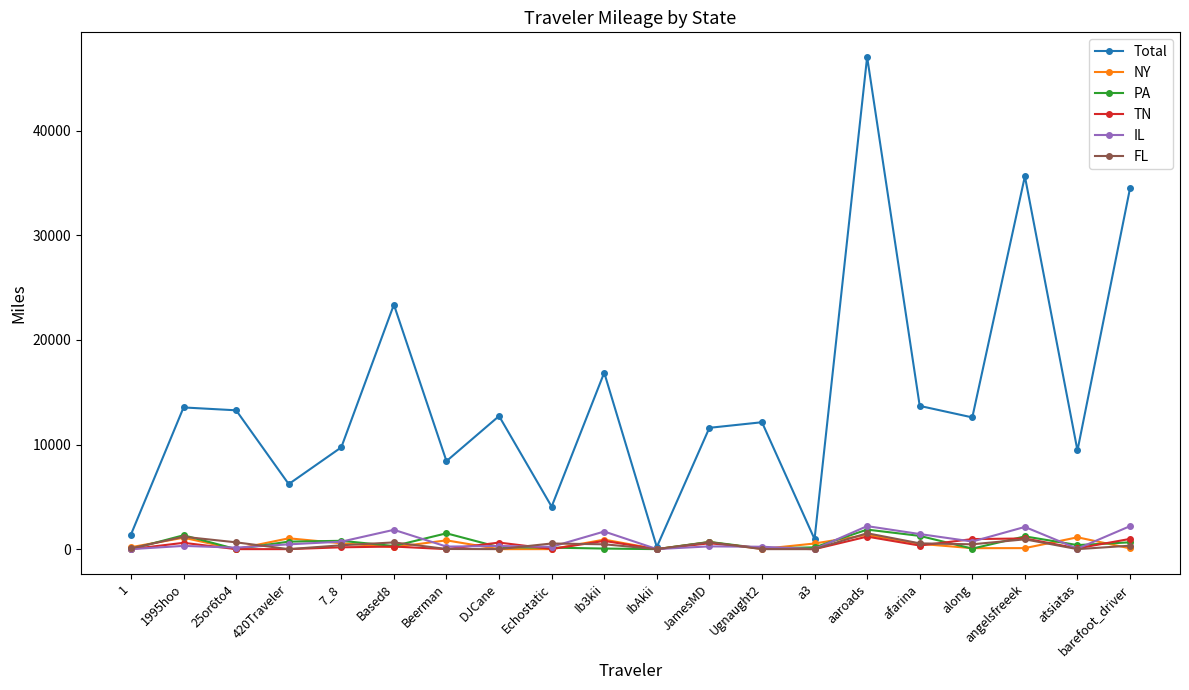

True or false: IL has more than 2 interior local peaks.

True